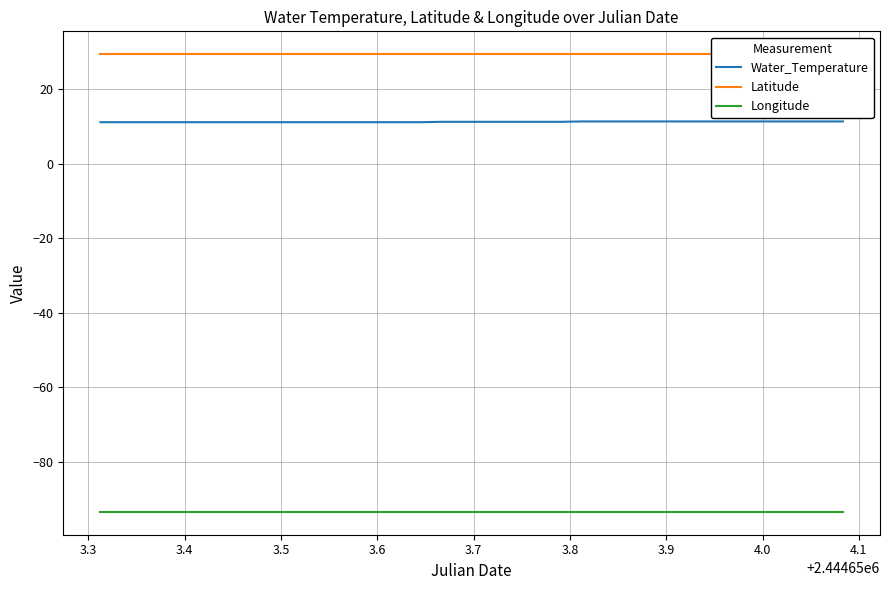

What is the minimum value for Longitude?

-93.4